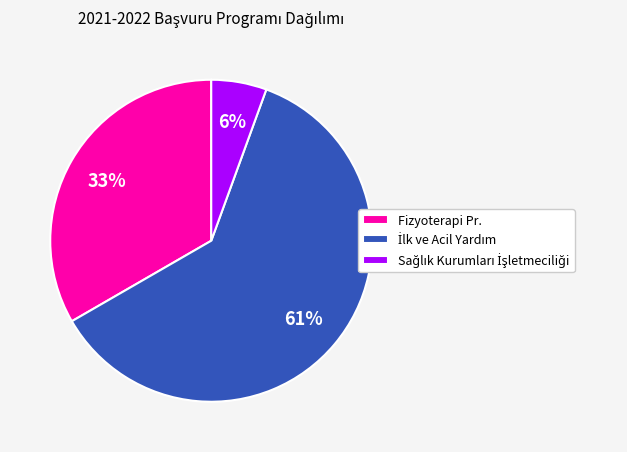

The Fizyoterapi Pr. slice represents 47% of the pie. True or false?

False